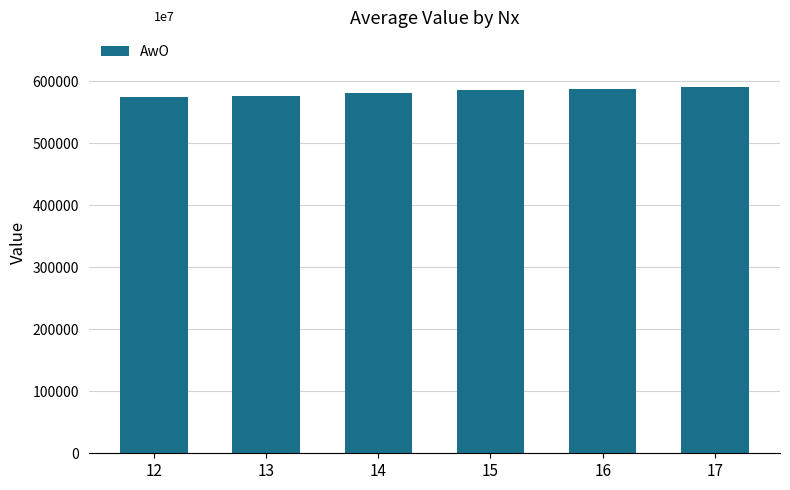

What is the minimum value shown in the chart?

574501